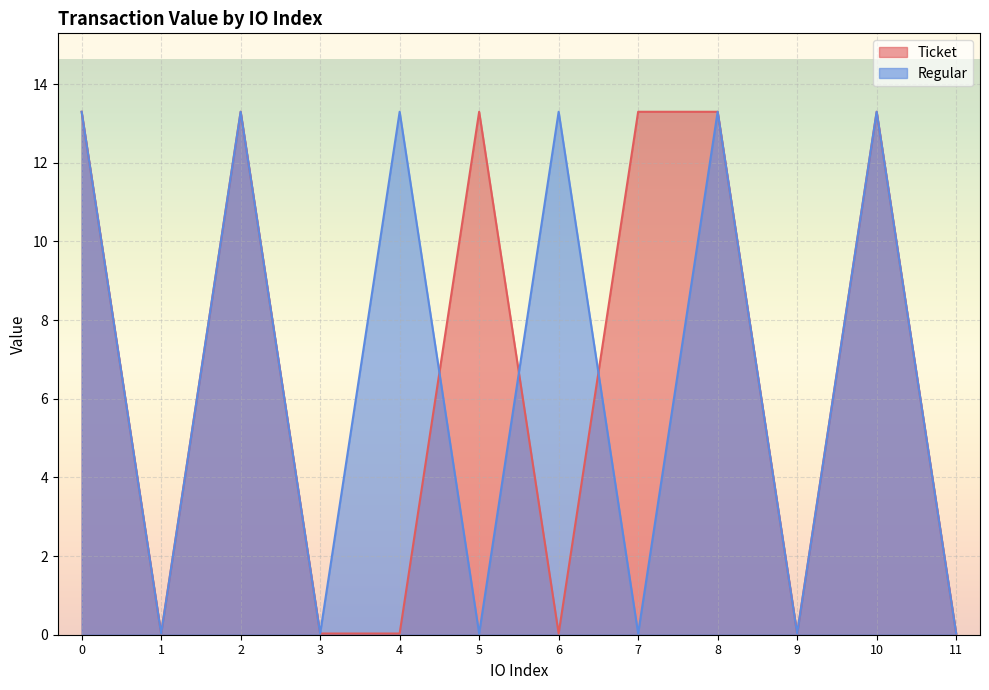

Reading left to right, extract all data points from this chart.

Ticket: 0=13.3	1=0.0	2=13.3	3=0.0	4=0.0	5=13.3	6=0.0	7=13.3	8=13.3	9=0.0	10=13.3	11=0.0
Regular: 0=13.3	1=0.0	2=13.3	3=0.0	4=13.3	5=0.0	6=13.3	7=0.0	8=13.3	9=0.0	10=13.3	11=0.0